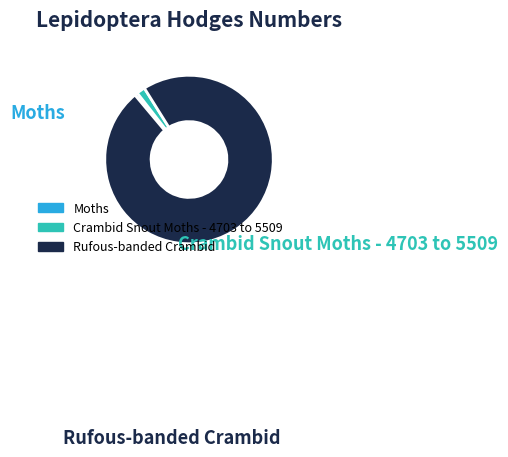

Is it true that Rufous-banded Crambid is 90% of the pie?

False